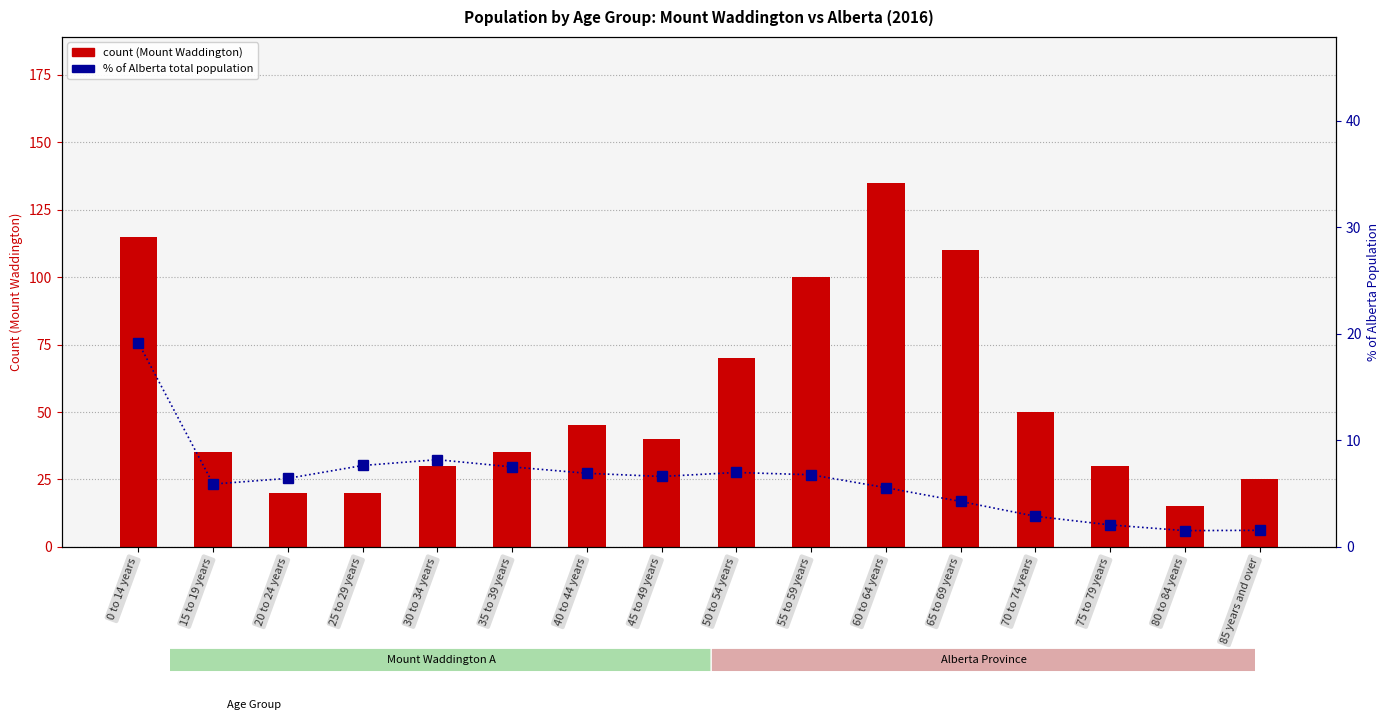

Does the chart contain stacked bars?

No